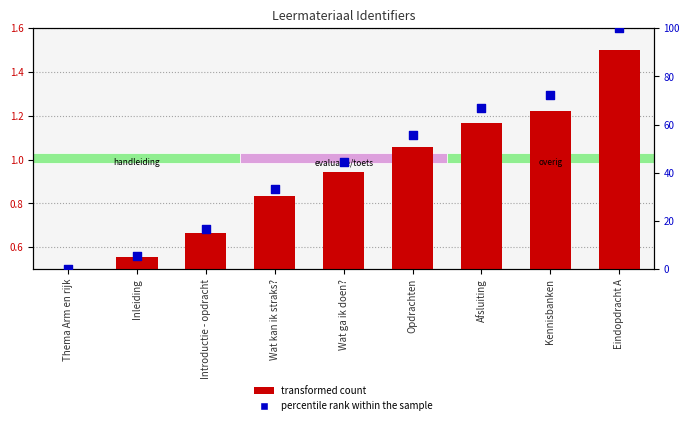

What are all the series names shown in the legend?

transformed count, percentile rank within the sample